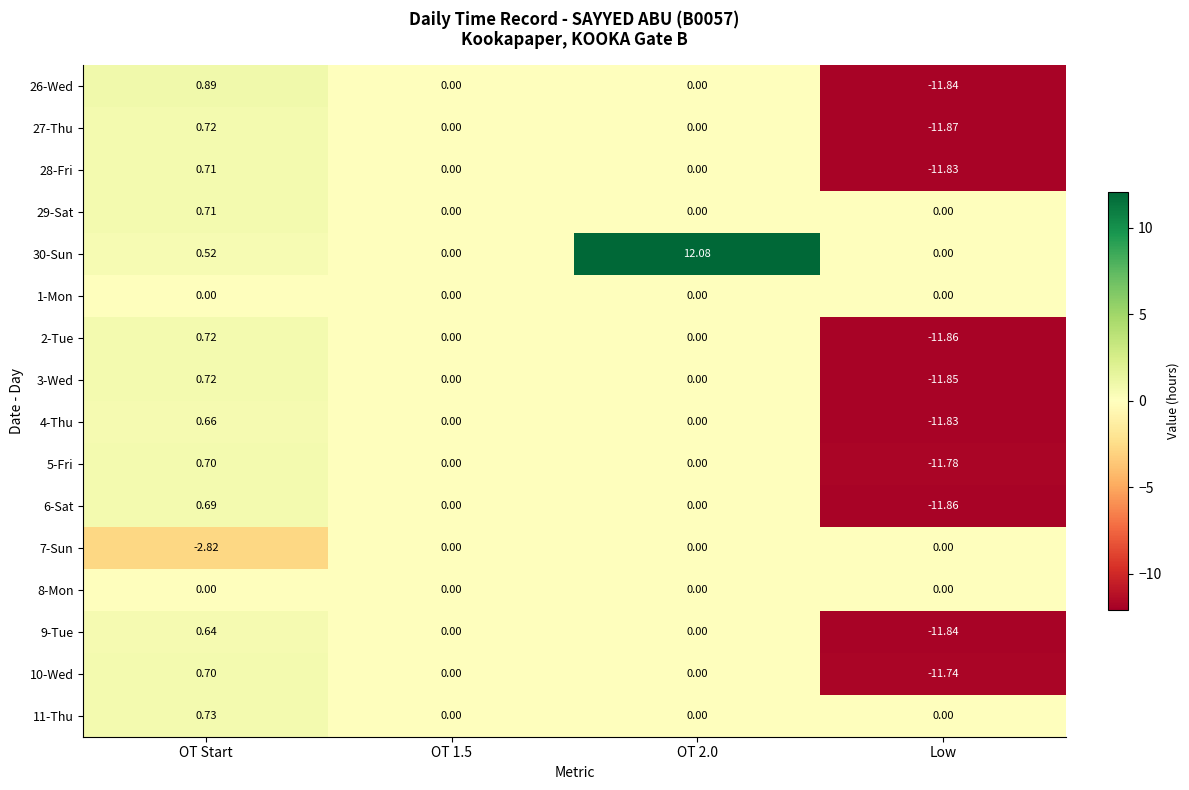

Which category has the lowest value across all series?

Low